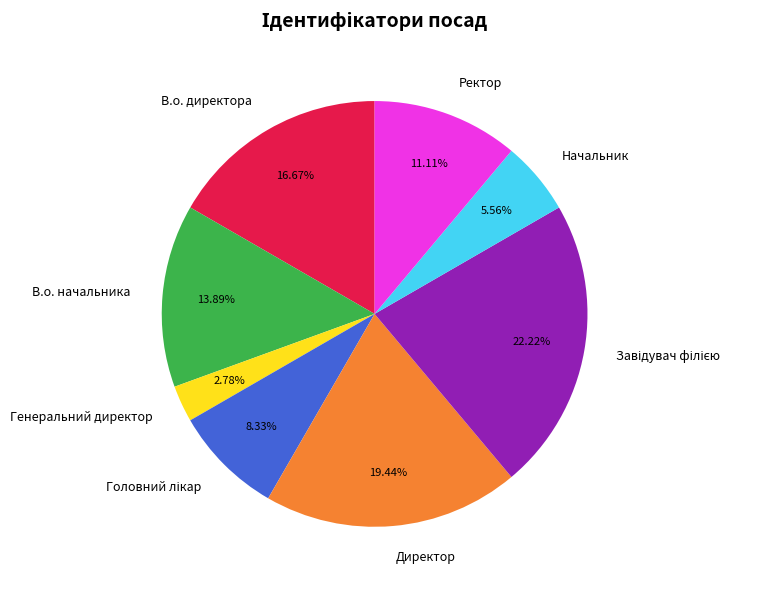

Which slice is the smallest?

Генеральний директор